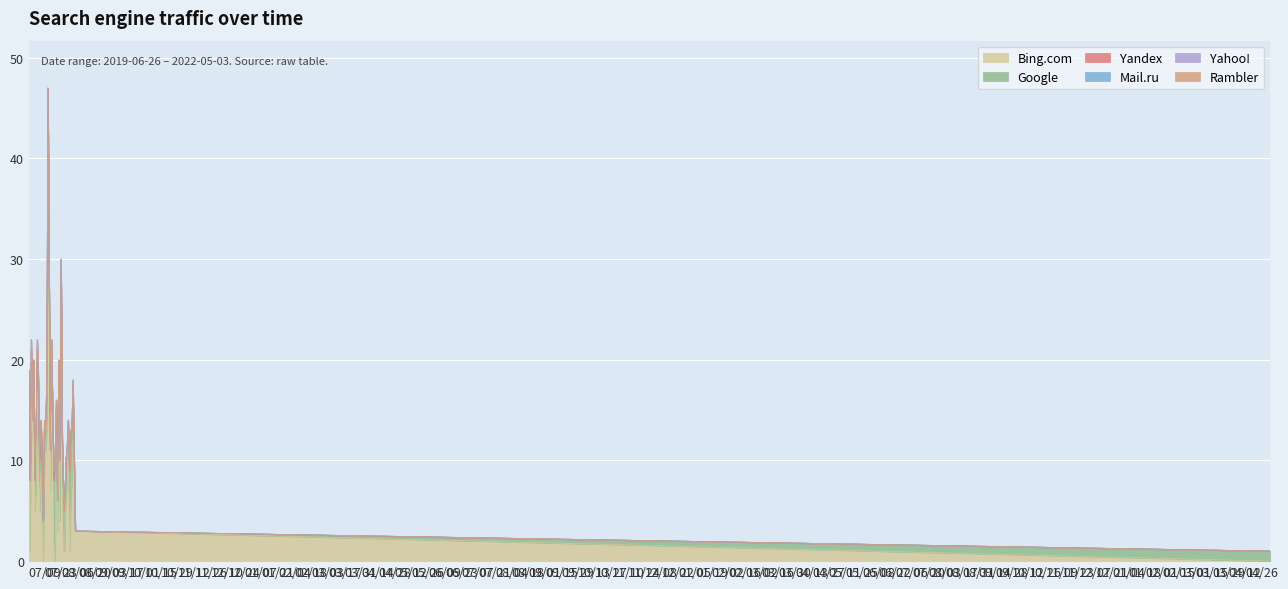

What is the difference between the second highest and second lowest values in the Mail.ru series?

2